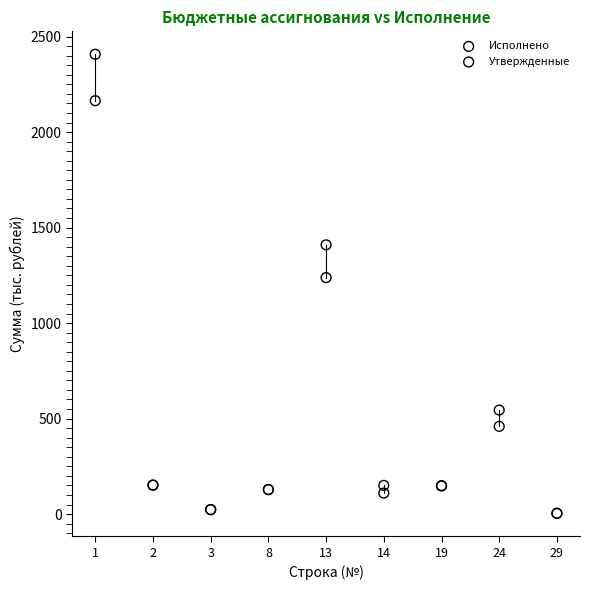

In the Исполнено series, what Y value is closest to 1084?

1238.2